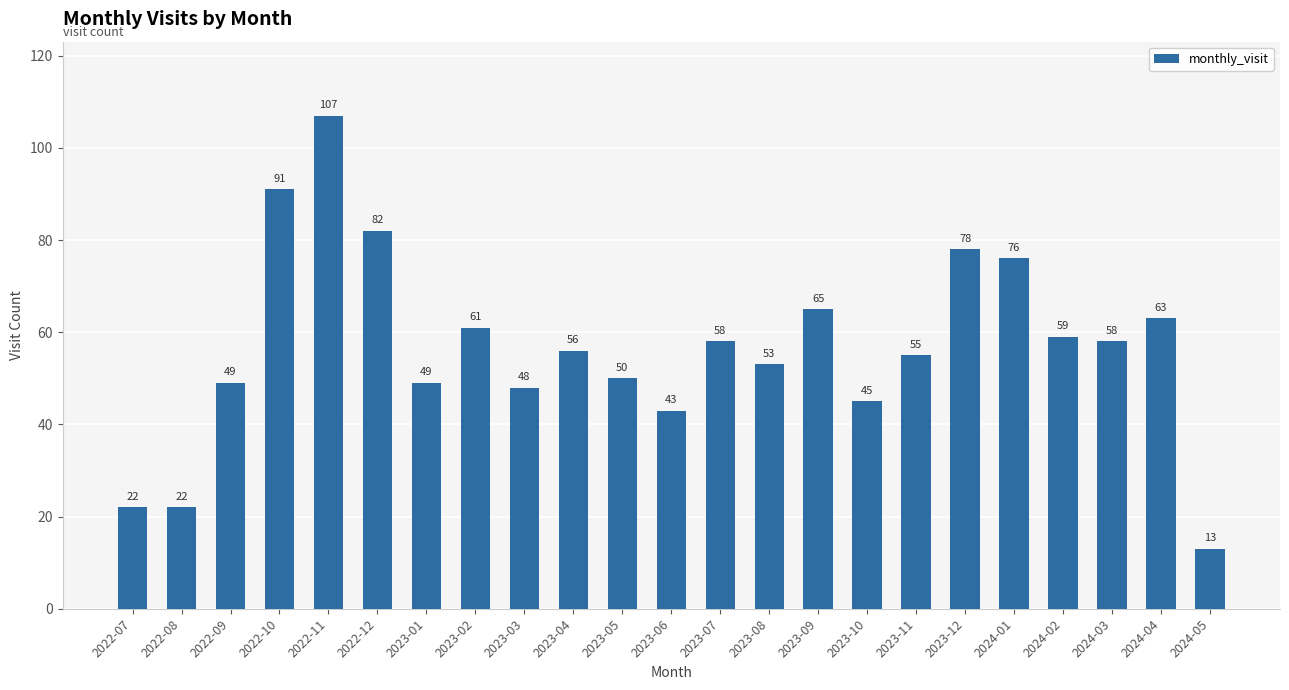

True or false: the data shows 49 at 2023-01.

True